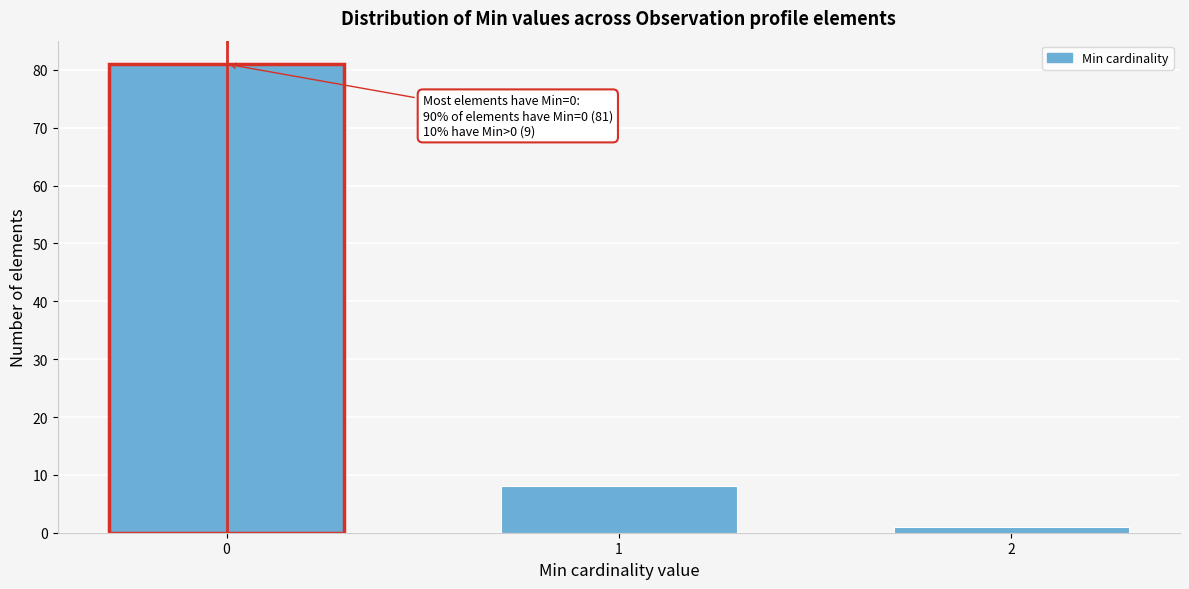

Reading right to left, extract all data points from this chart.

2=1	1=8	0=81